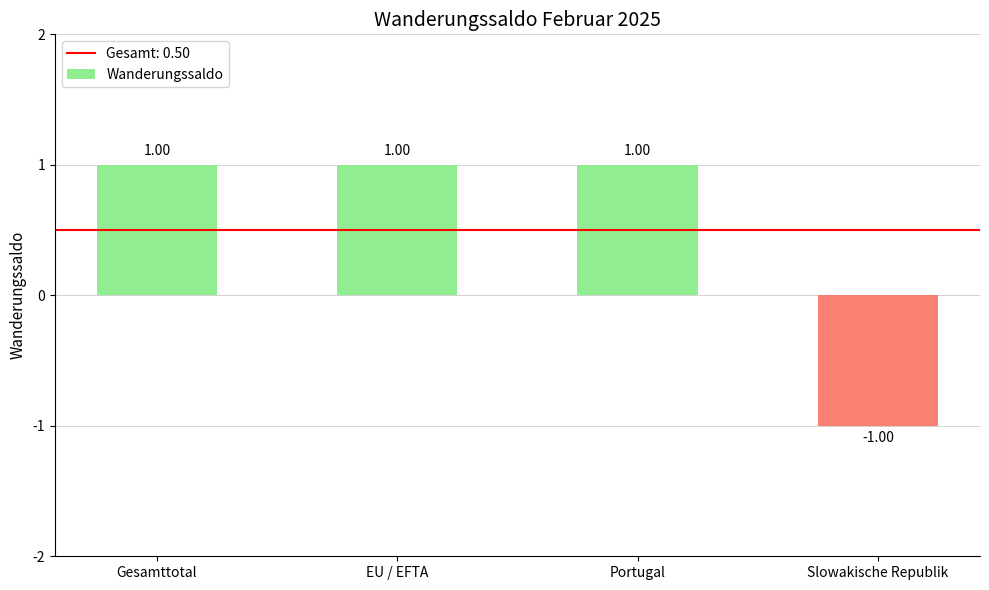

Which category has the lowest value across all series?

Slowakische Republik